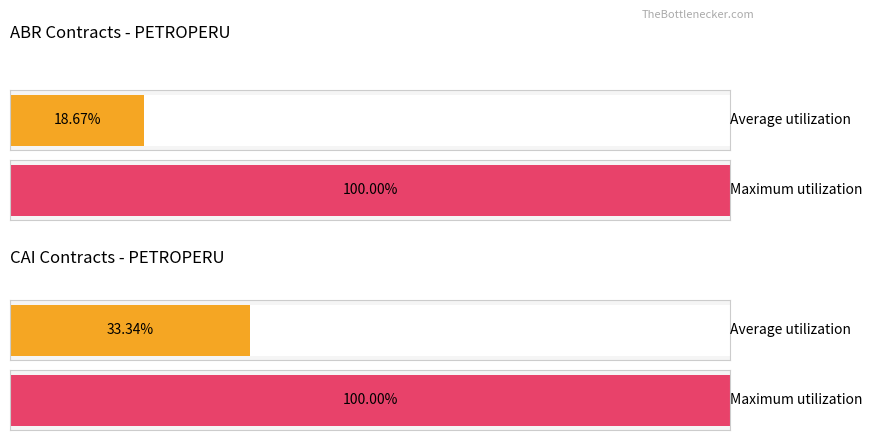

The Max Reference series shows 365570.5 at ABR-0050. True or false?

False